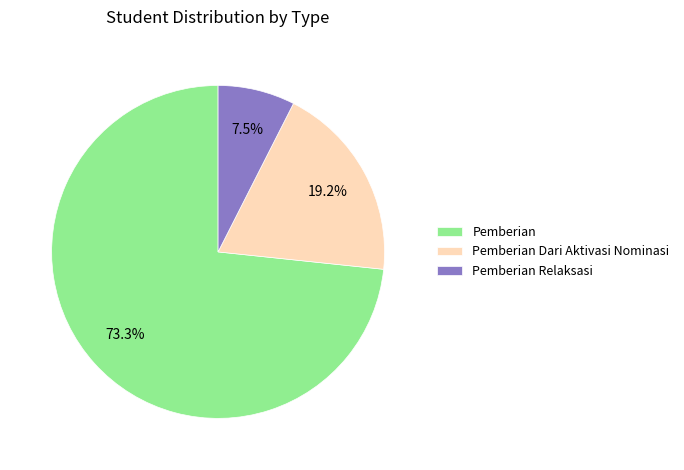

What is the smallest slice in the pie chart?

Pemberian Relaksasi